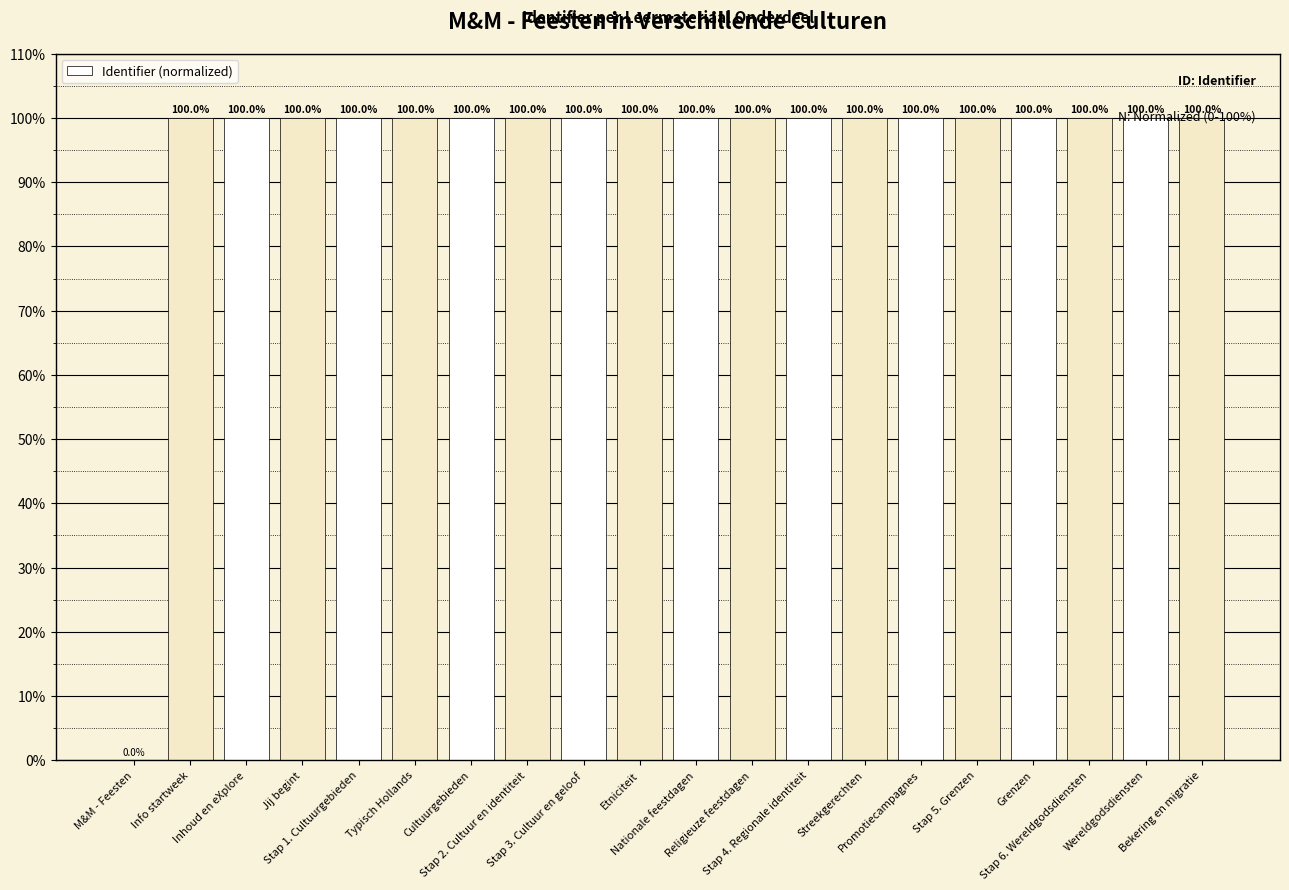

What is the greatest value displayed?

100.0